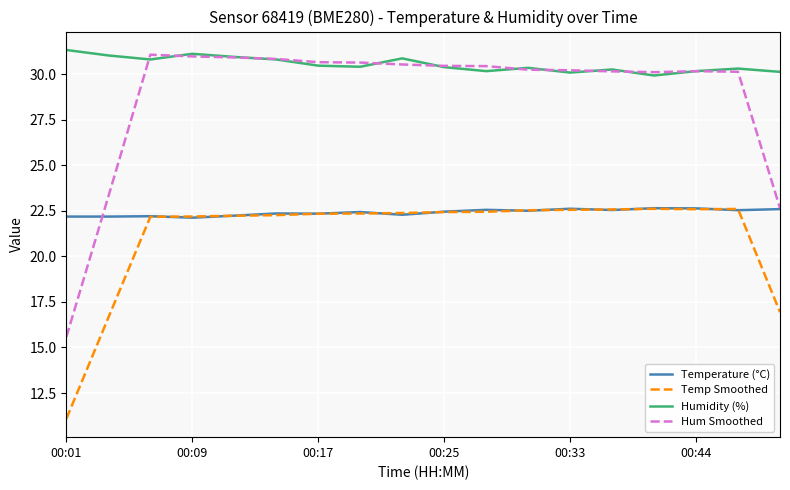

What is the average value of the Temperature (°C) series?

22.4